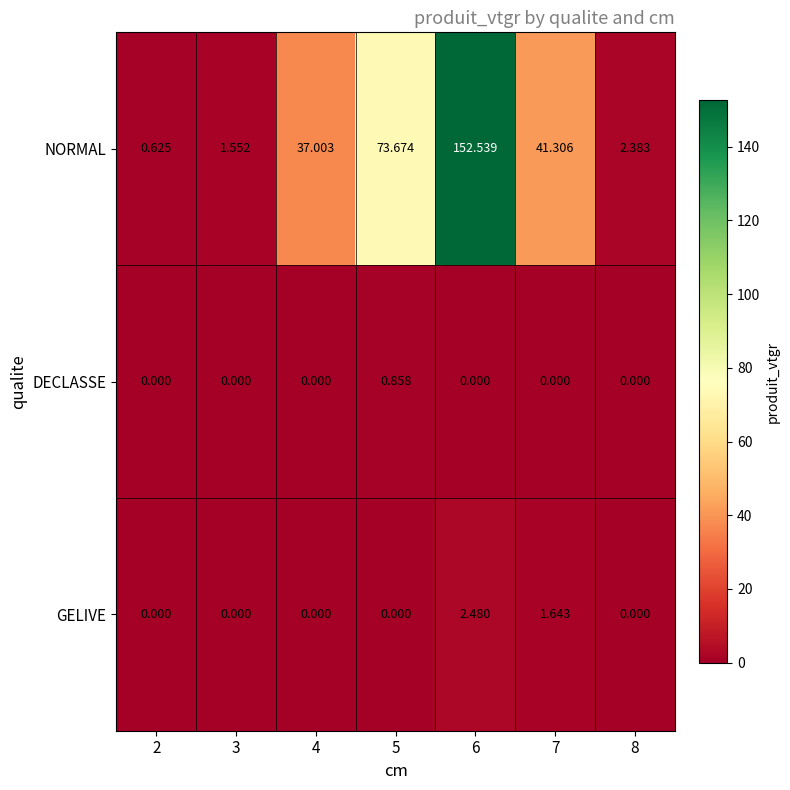

Which series has the largest total across all categories?

NORMAL